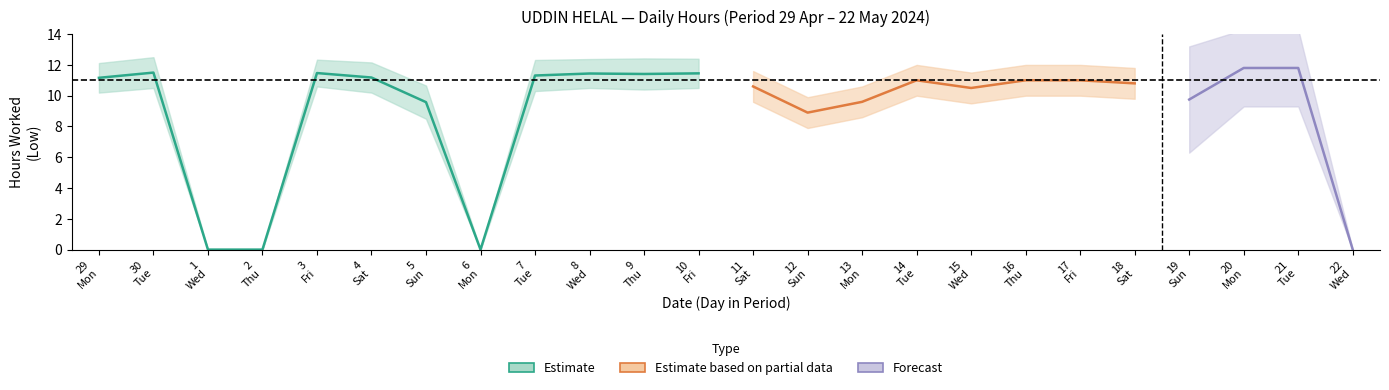

What value does the Estimate series have at 29?

11.2